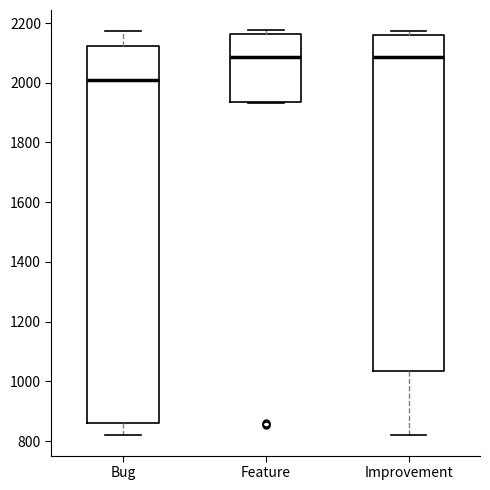

Where is the lower edge of the box for Feature on the y-axis? The values are not printed on the chart, so give them approximately, as read against the axis.

1940